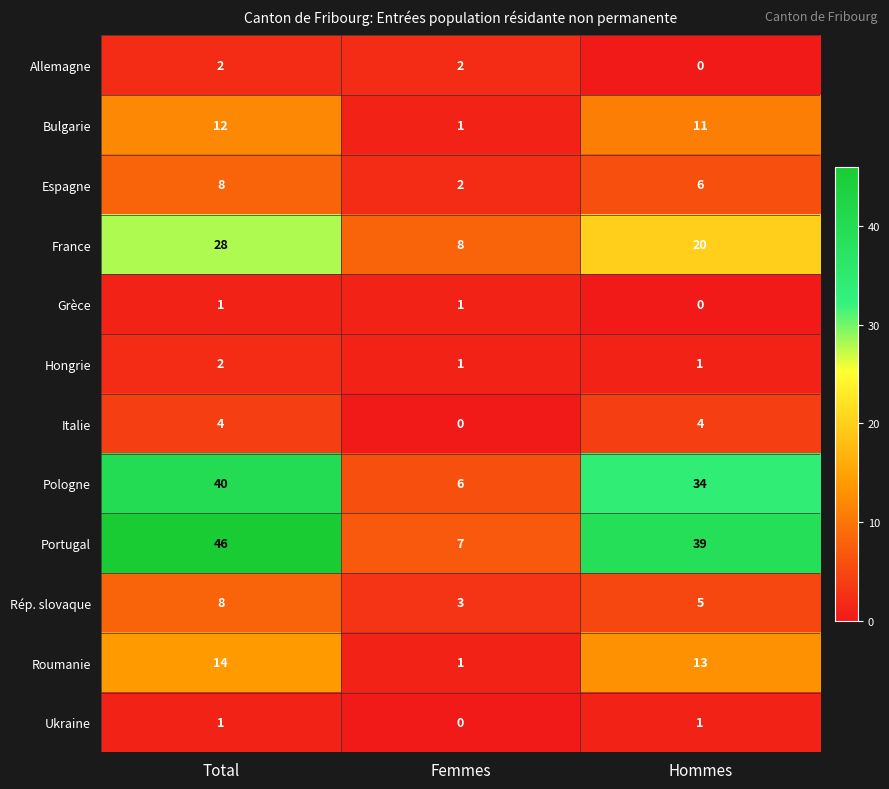

The value of Grèce at Total is 1. True or false?

True